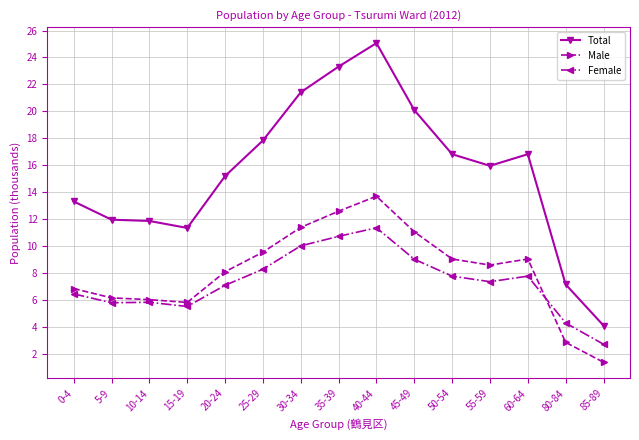

What is the minimum value for Male?

1.4